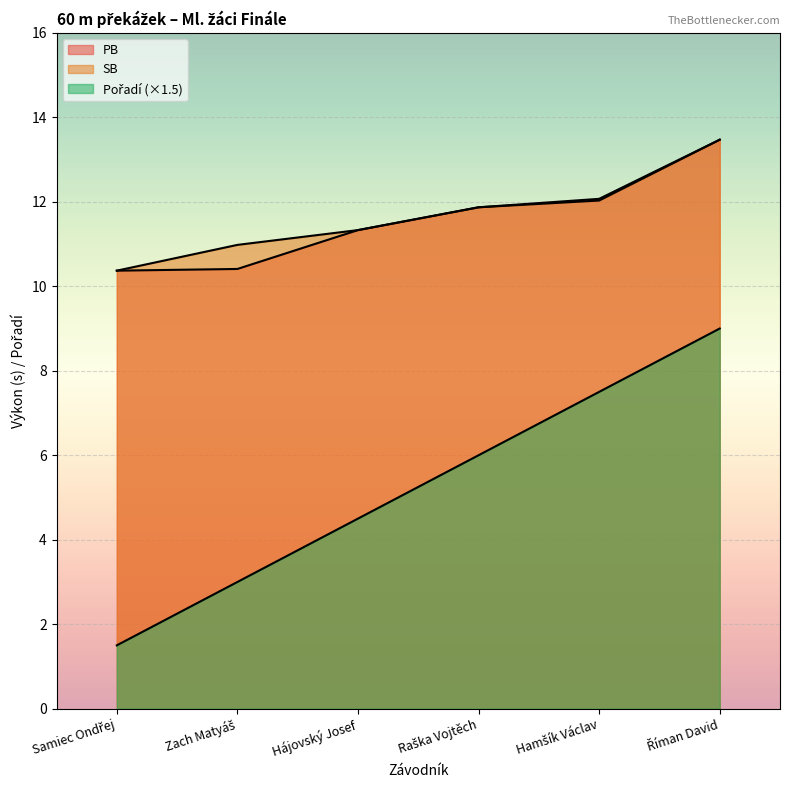

At which label is PB closest to 11?

Hájovský Josef